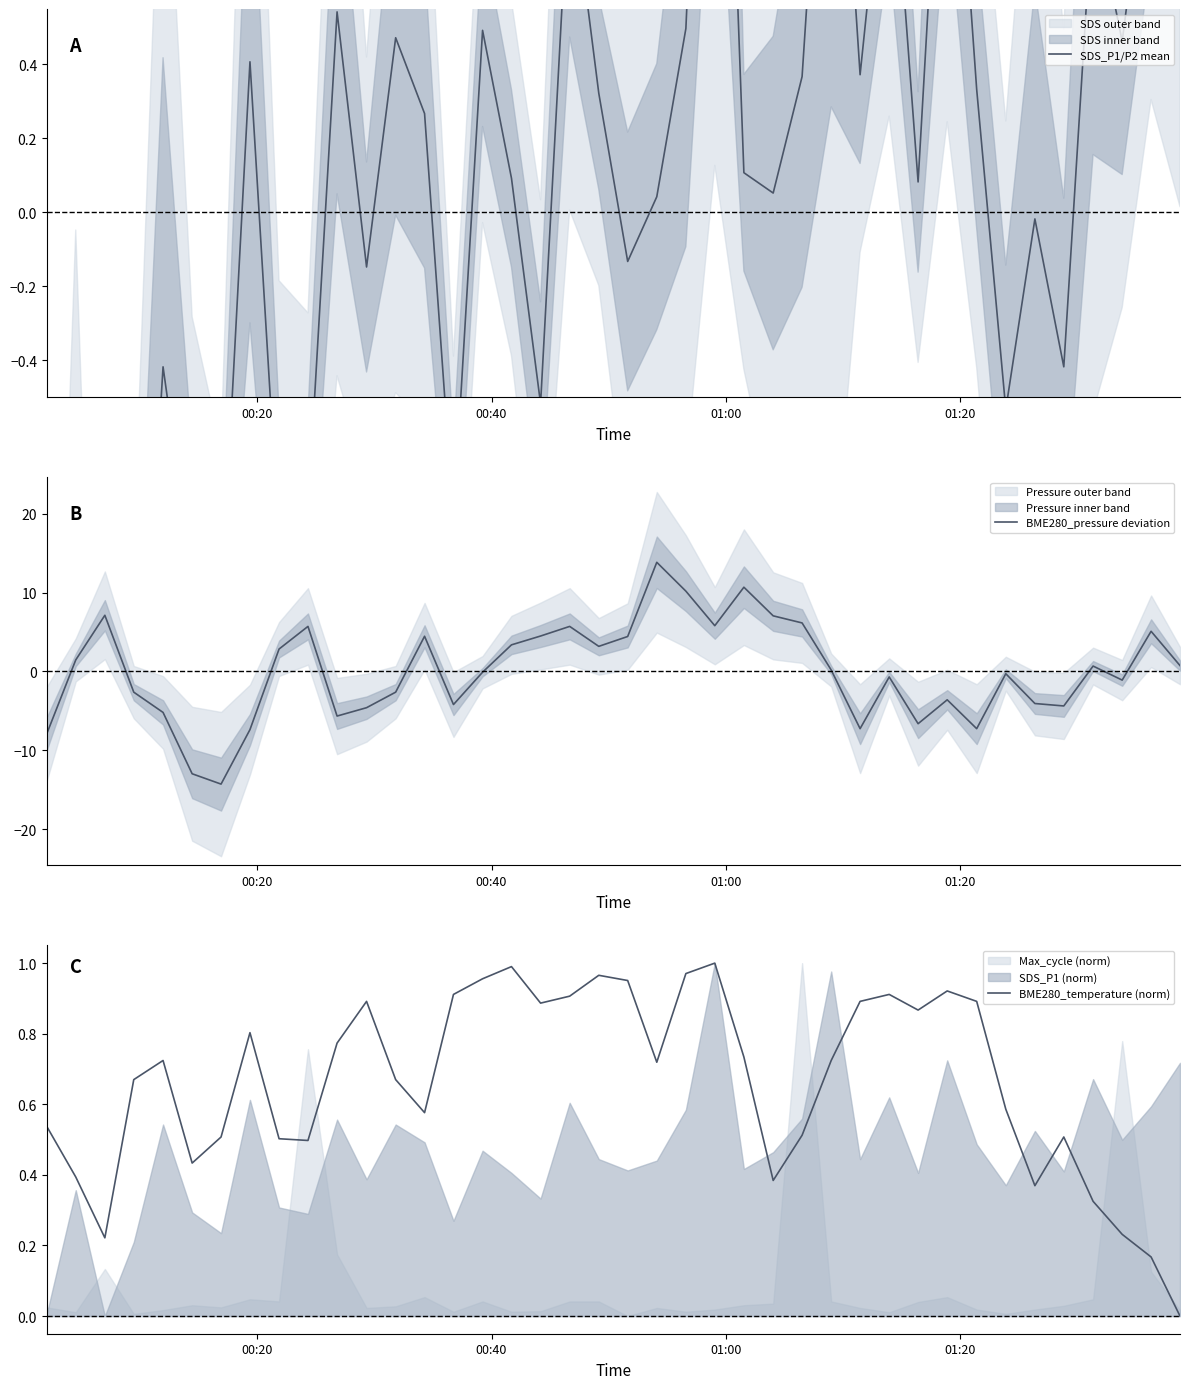

What is the lowest value of the BME280_pressure deviation series?

-14.3